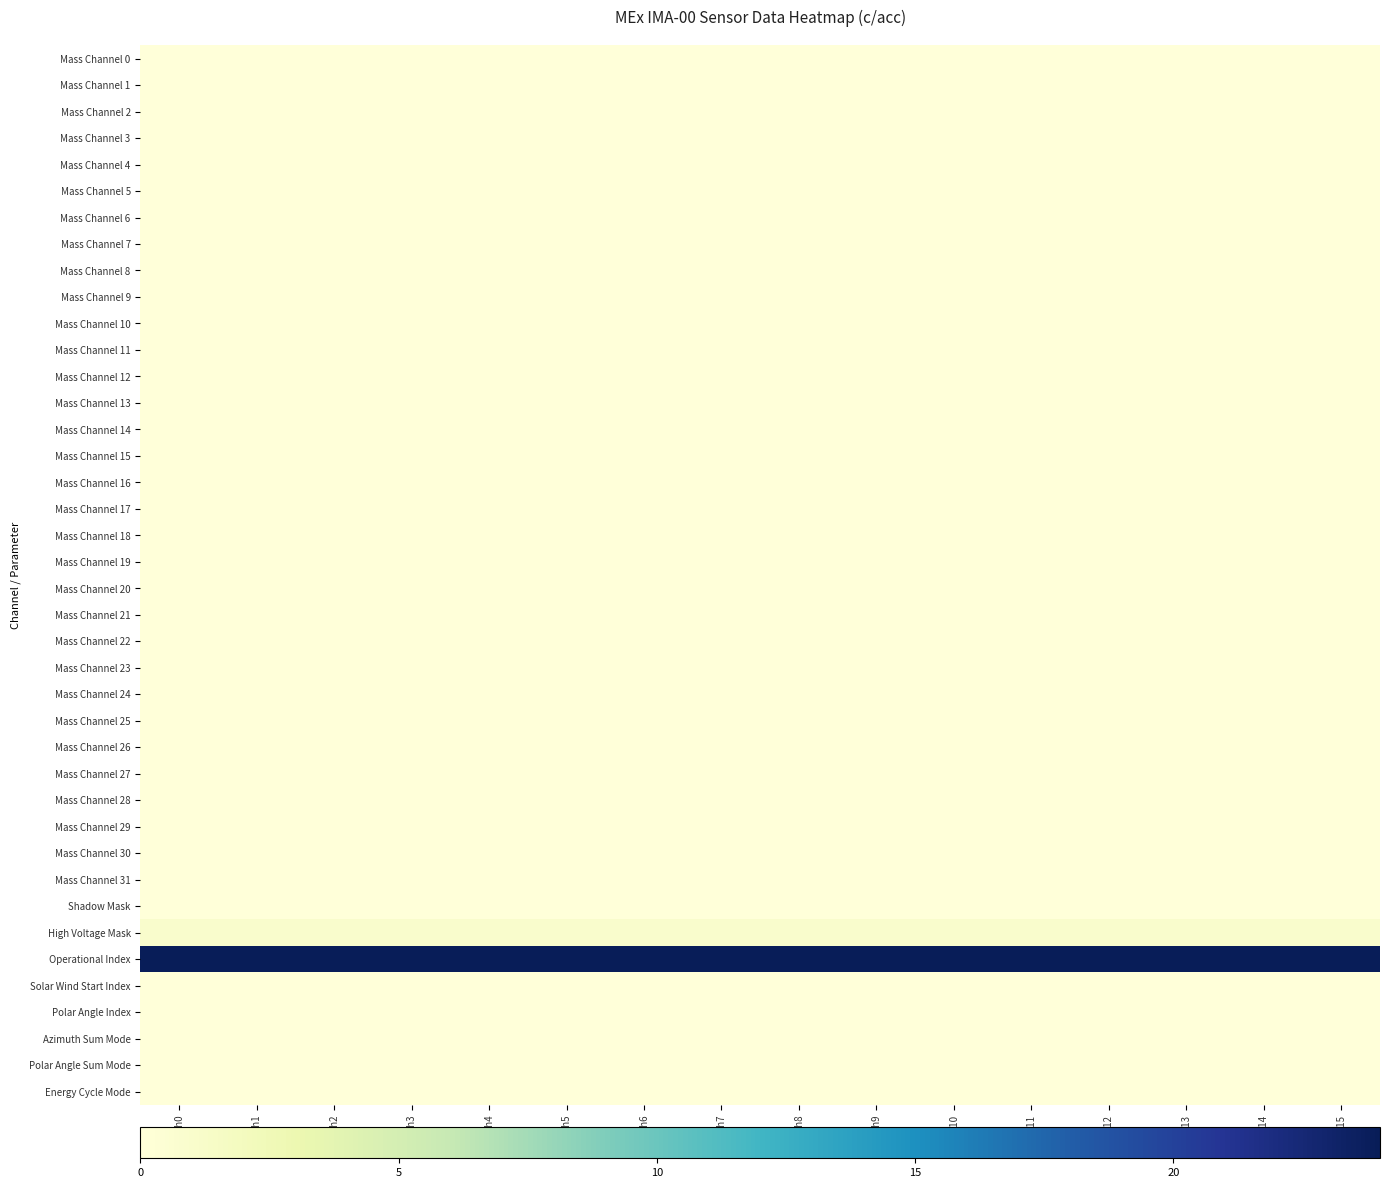

At how many categories does at least one series exceed 3?

16